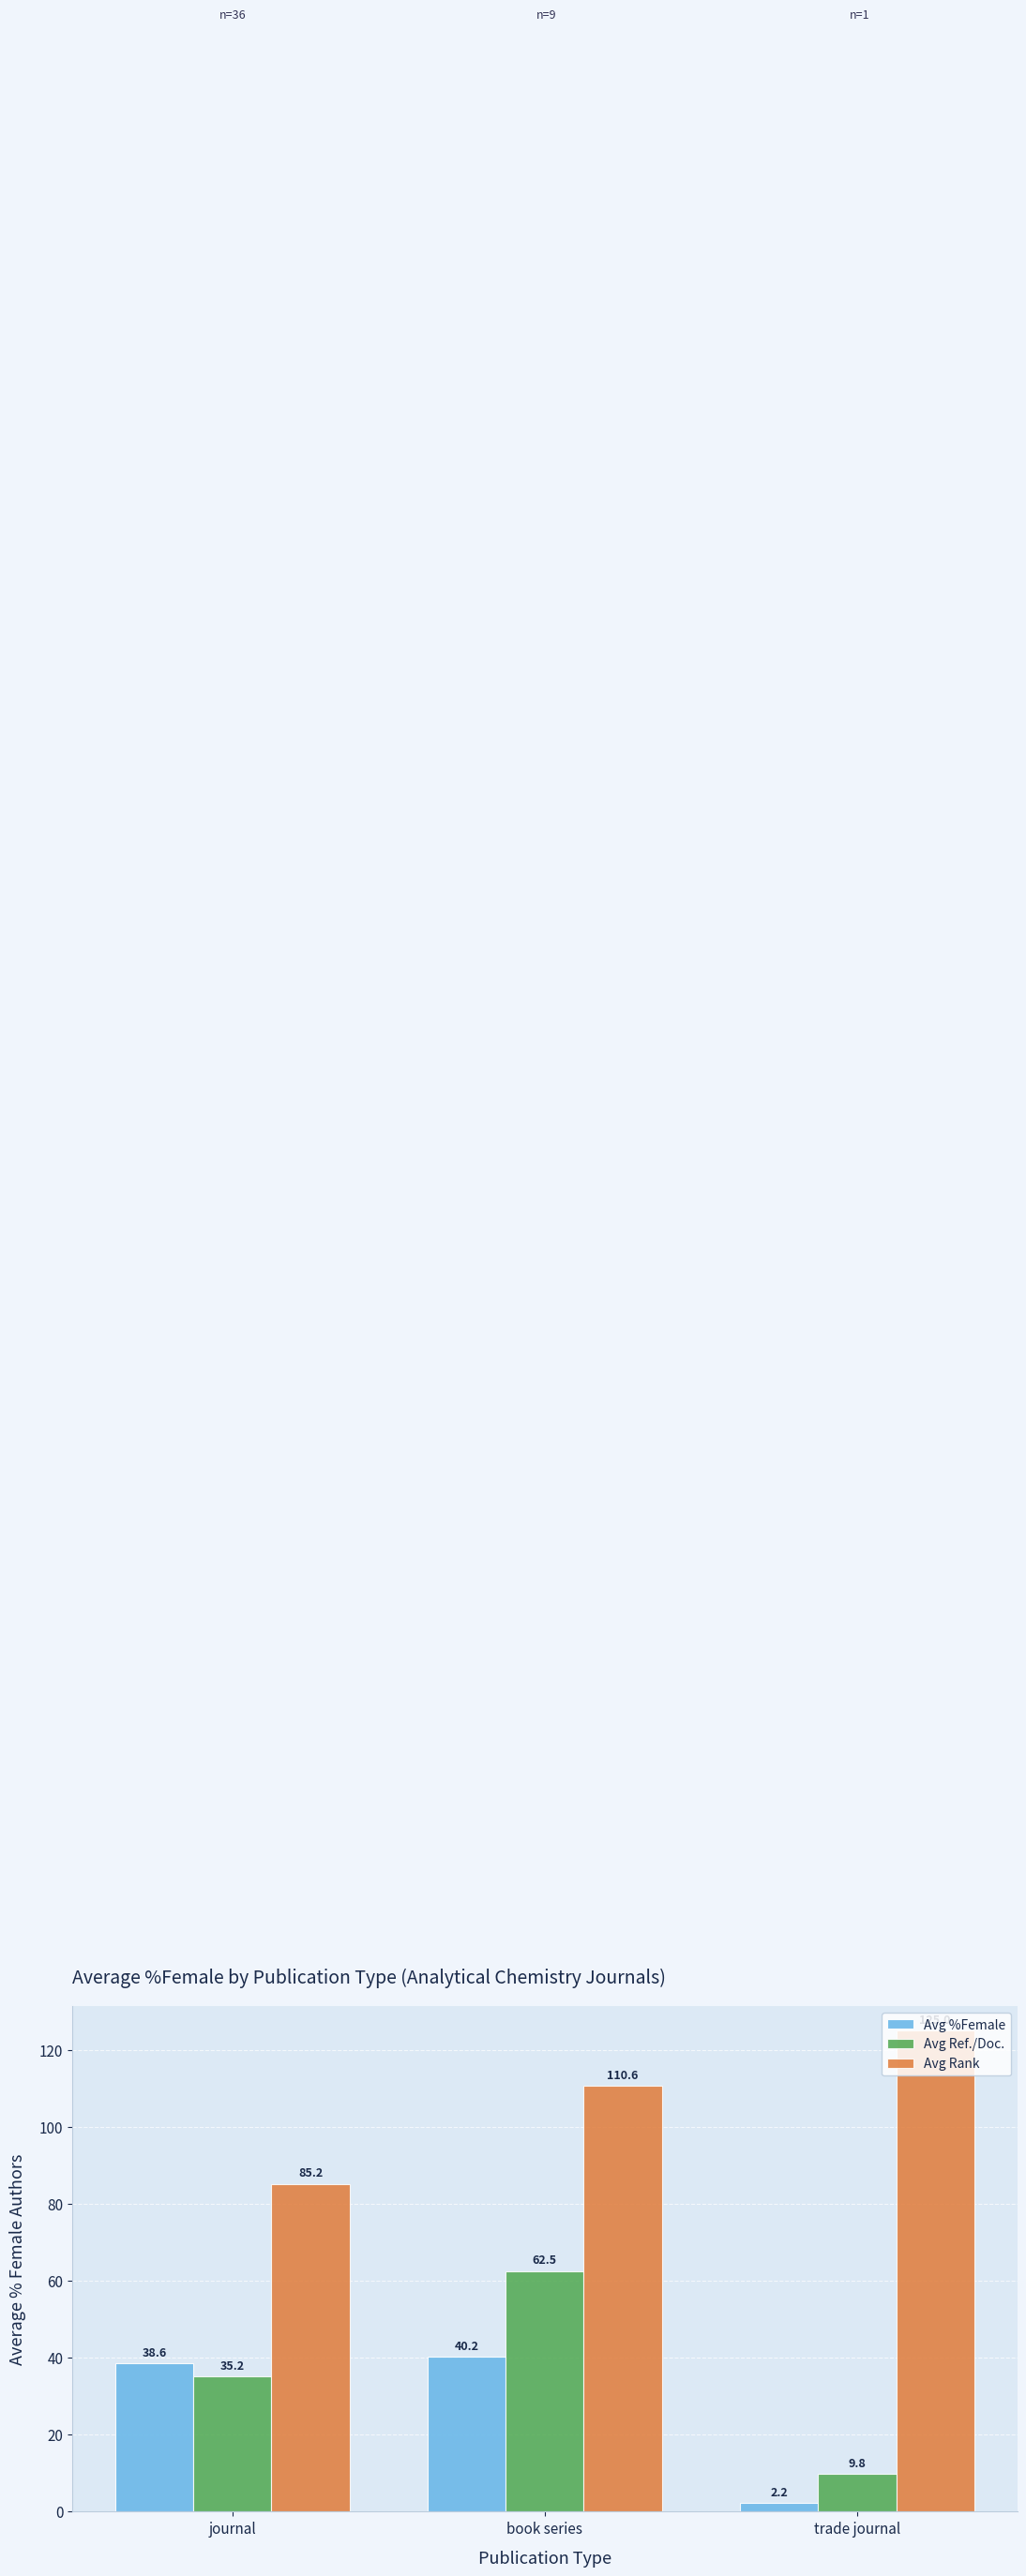

Reading left to right, what are all the values shown in this chart?

Avg %Female: journal=38.6	book series=40.2	trade journal=2.2
Avg Ref./Doc.: journal=35.2	book series=62.5	trade journal=9.8
Avg Rank: journal=85.2	book series=110.6	trade journal=125.0